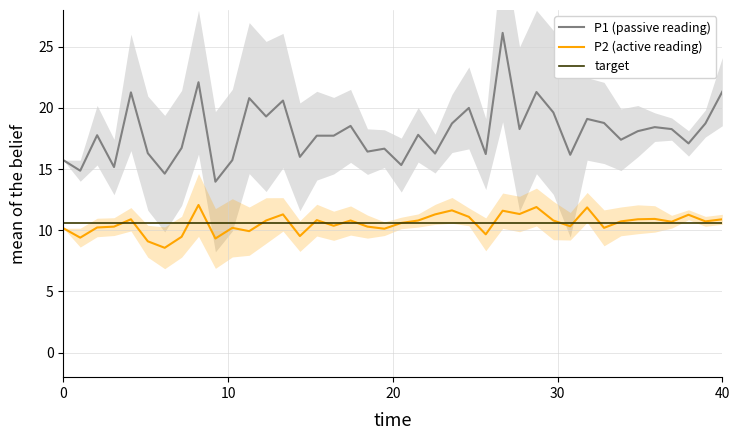

How many data points in P2 are less than 10?

8